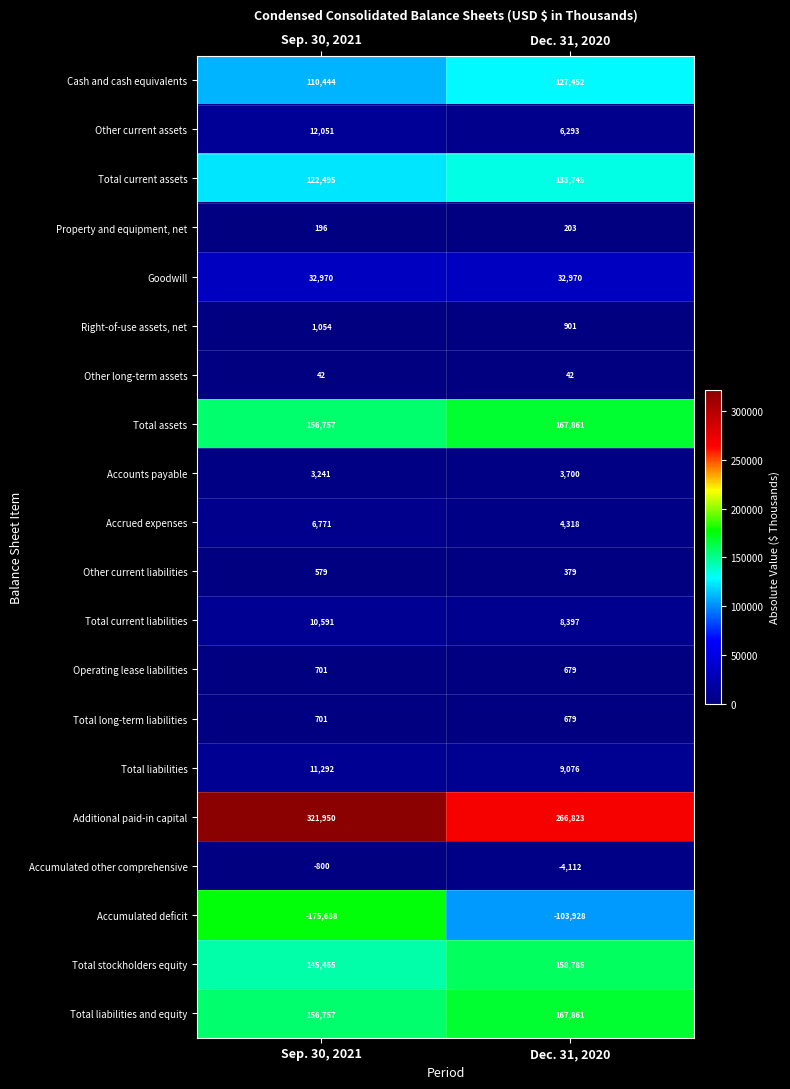

Count the number of data series in this chart.

20